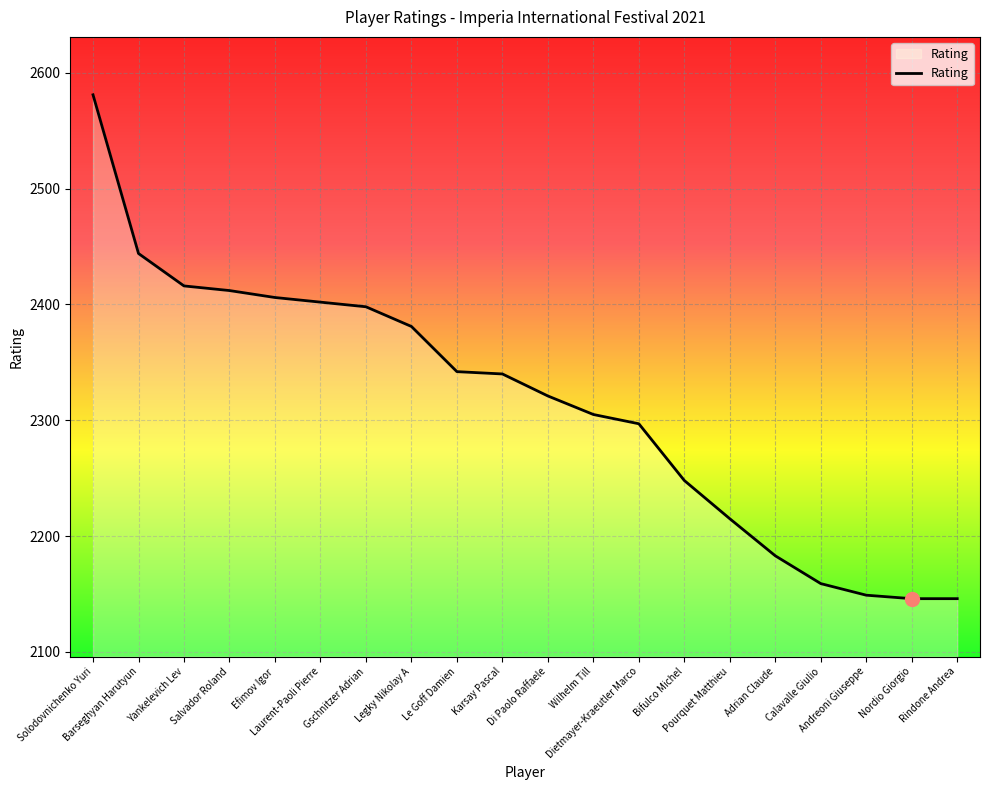

What is the difference between the maximum and minimum values?

435